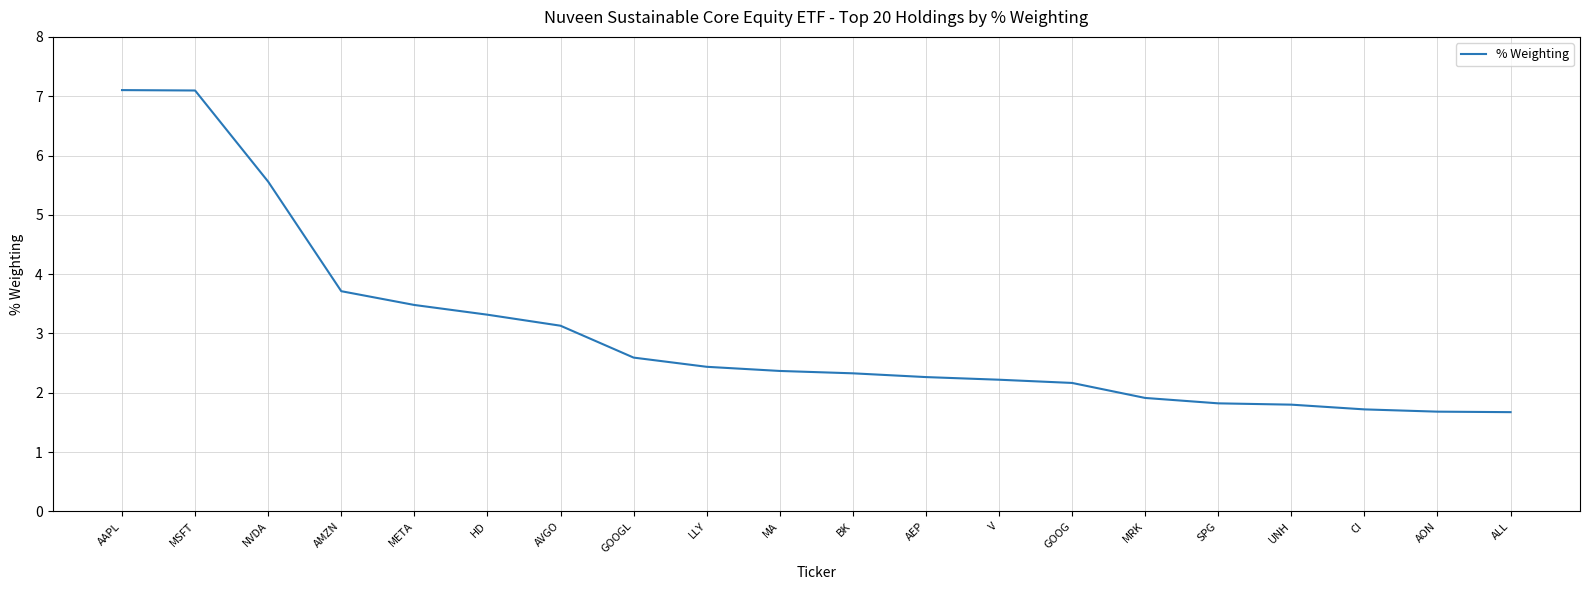

Count the number of categories in the chart.

20